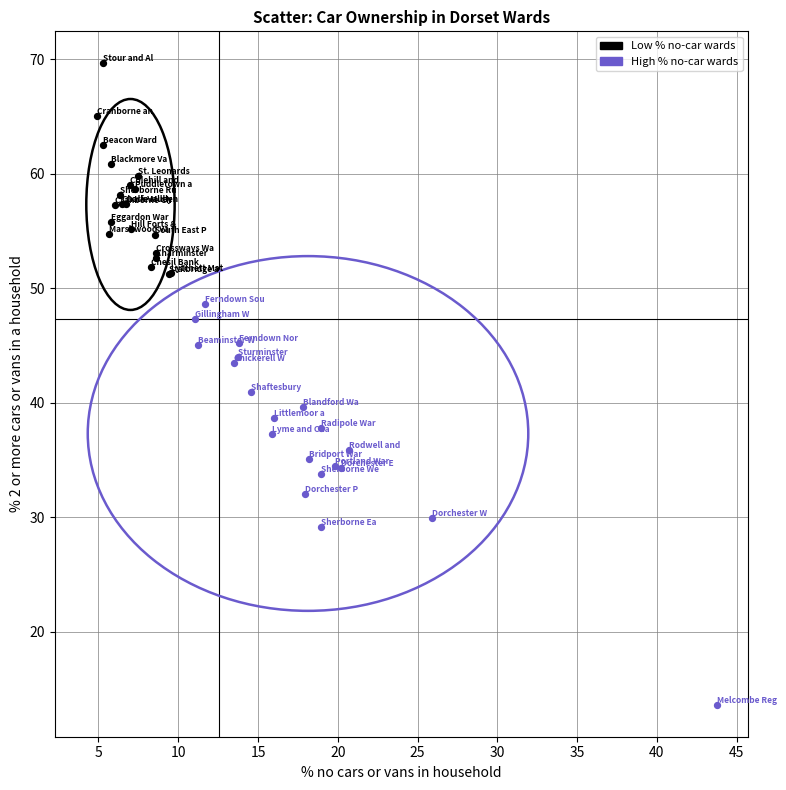

Which series contains the lowest Y value?

High % no-car wards